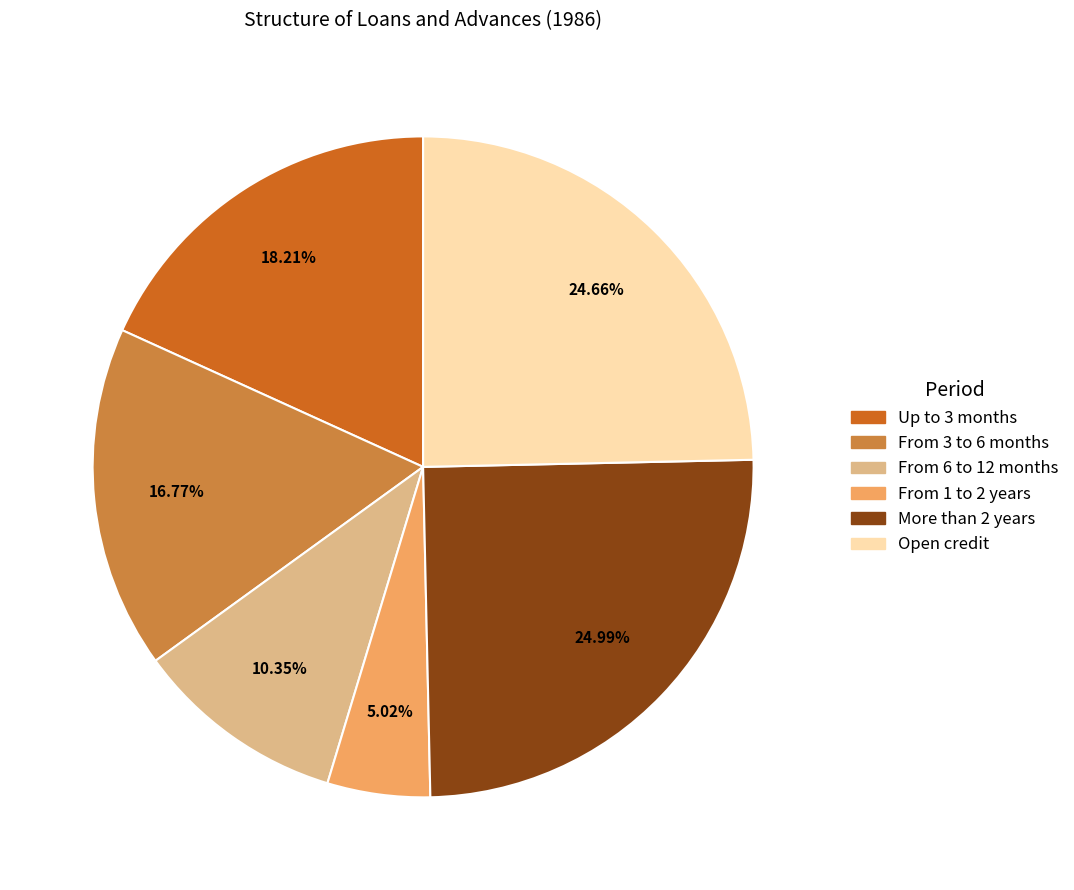

Count the number of slices in the pie.

6